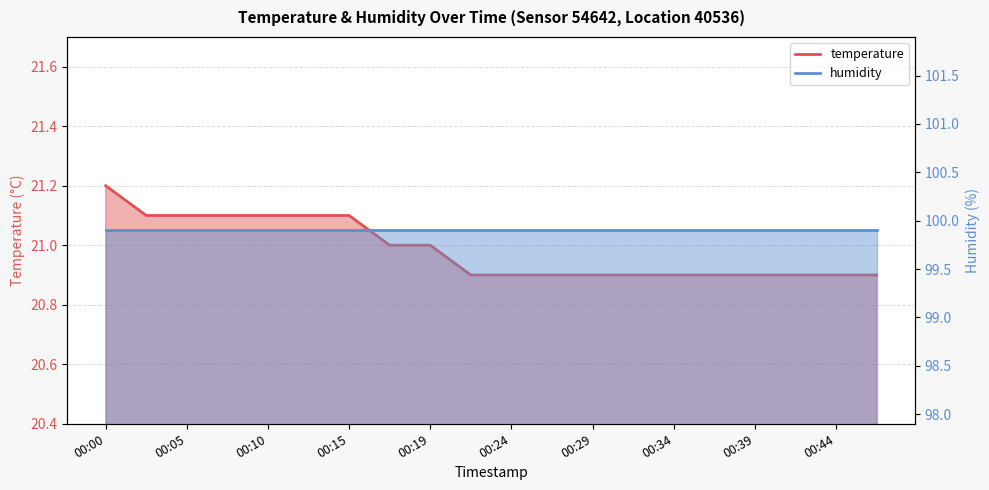

Between 00:05 and 00:29, which is larger?

00:05